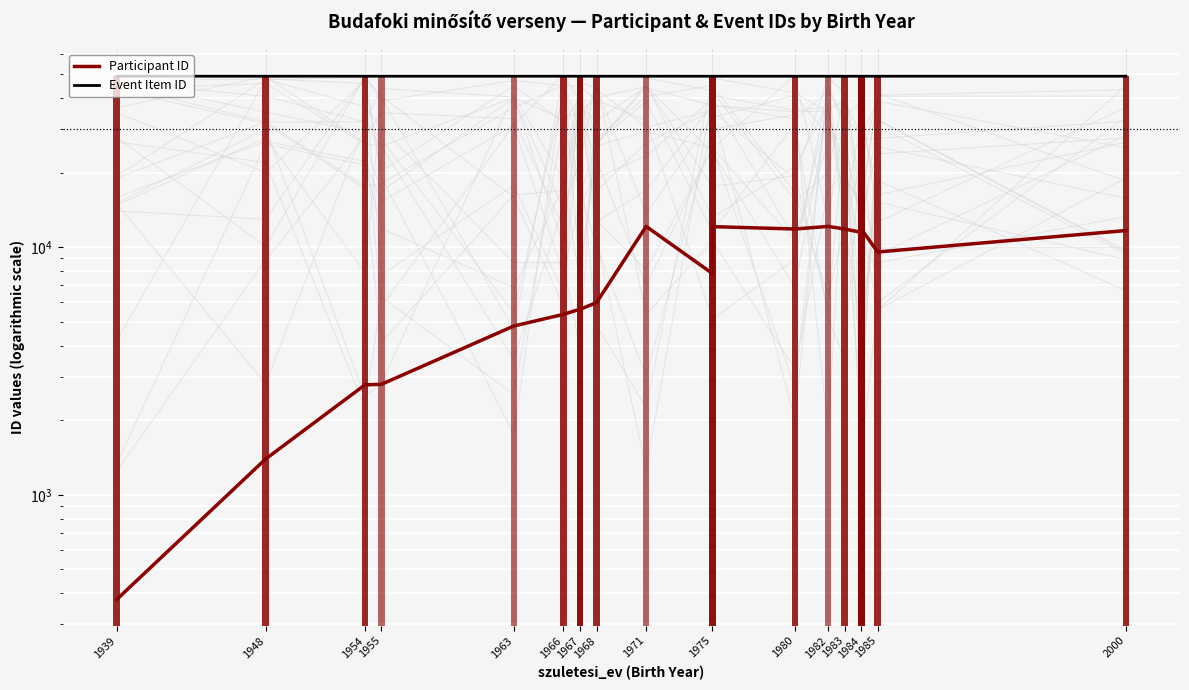

What is the minimum value for Event Item ID?

48971